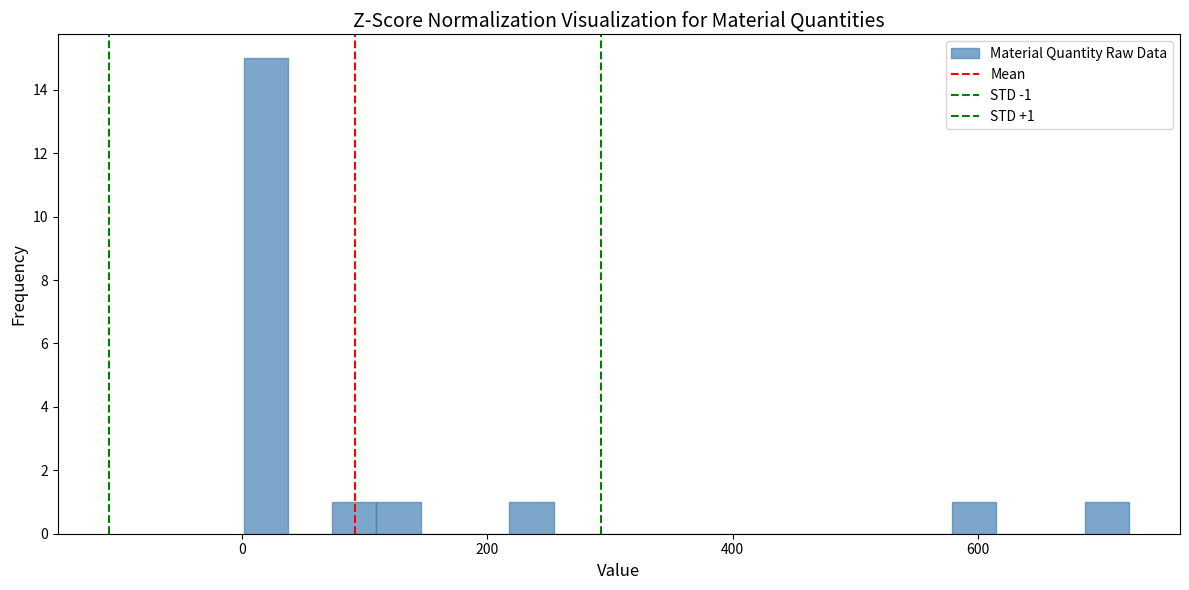

Read against the x-axis, roughly where is the centre of the tallest bar?

20